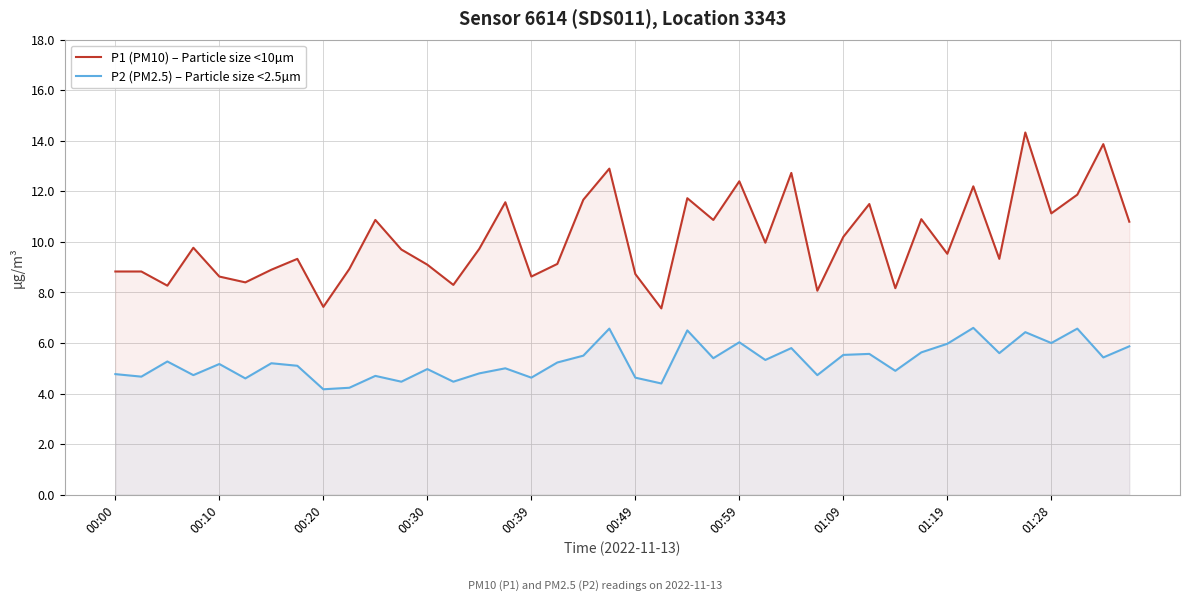

Which series has the largest range (max minus min)?

P1 (PM10) – Particle size <10µm